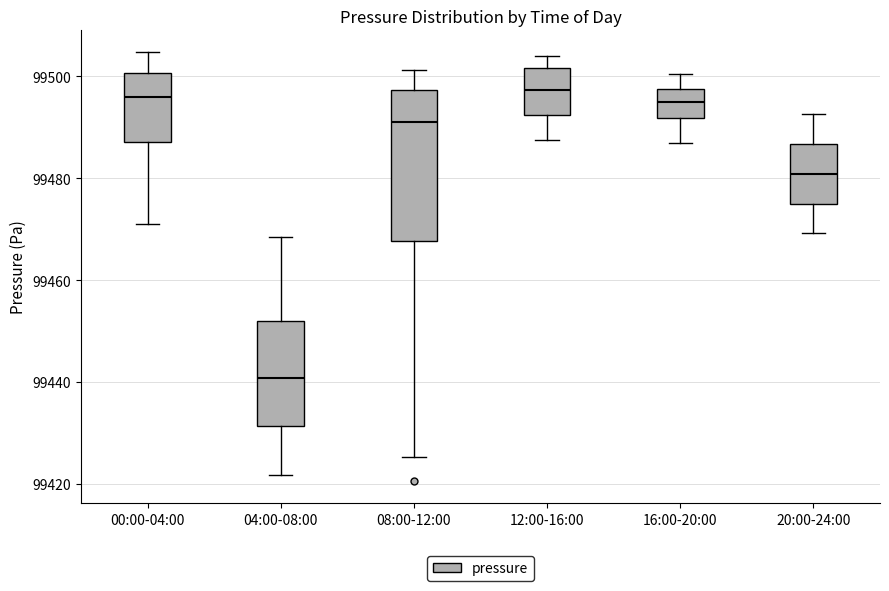

Comparing the boxes themselves (not the whiskers), which one is the tallest?

08:00-12:00